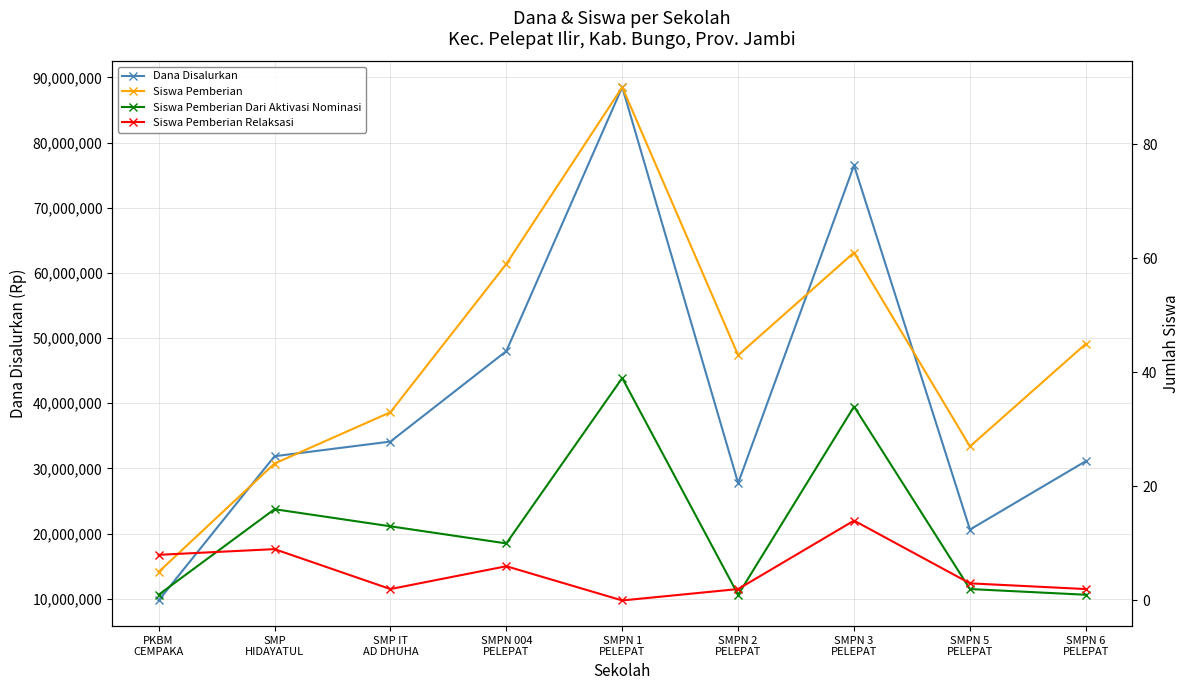

Which series has the widest spread of values?

Dana Disalurkan